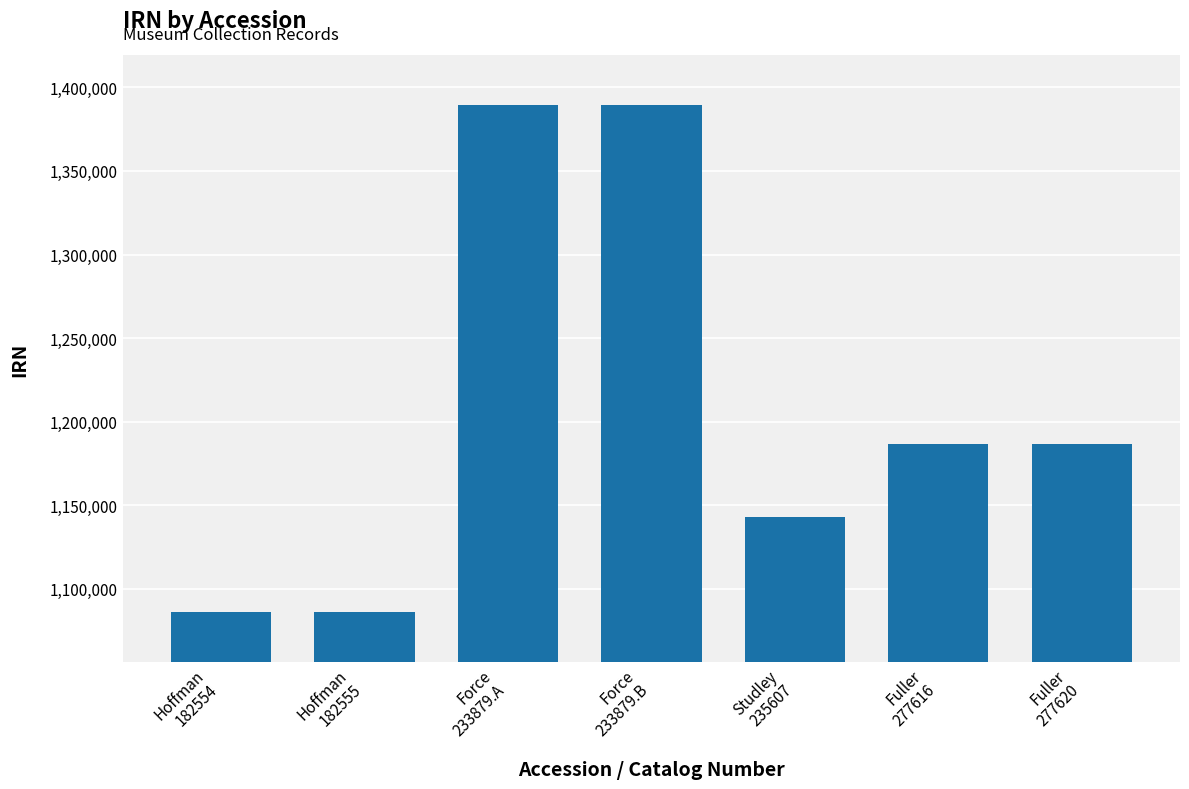

How many data points are less than 1186758?

3